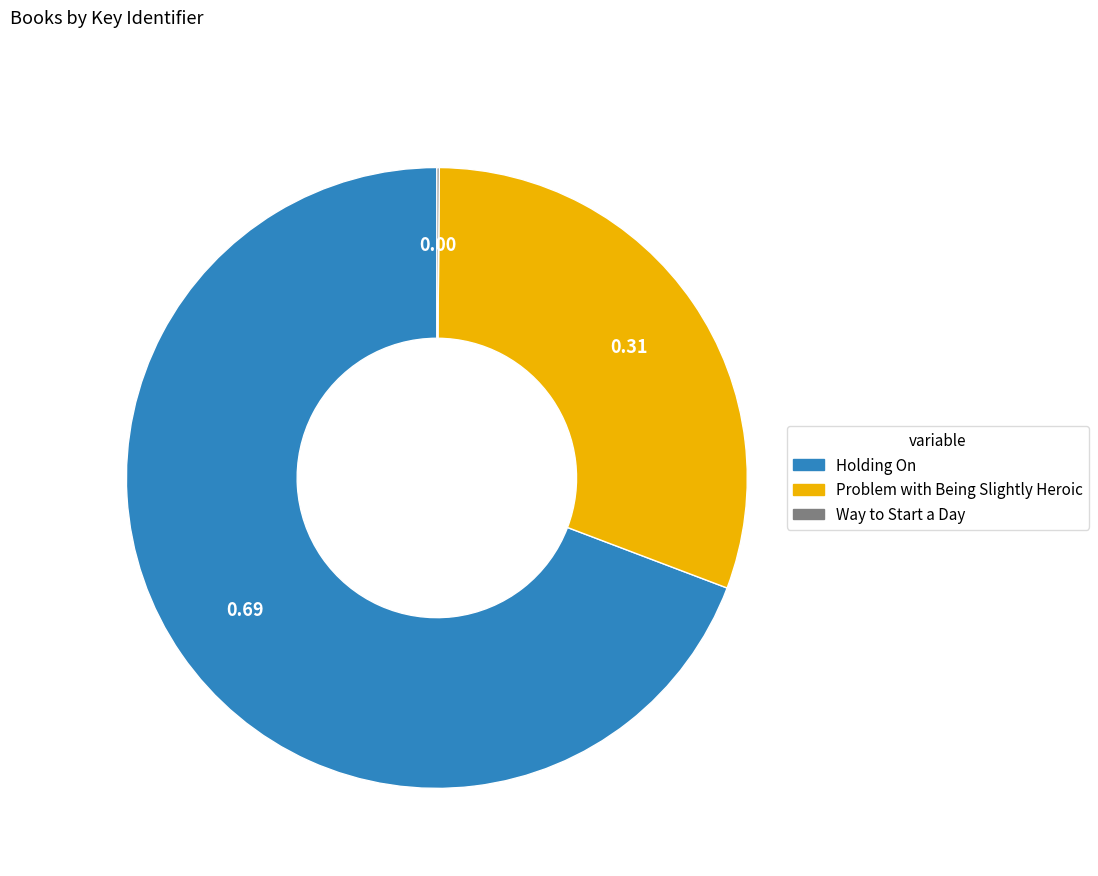

Which category has the biggest portion of the pie?

Holding On